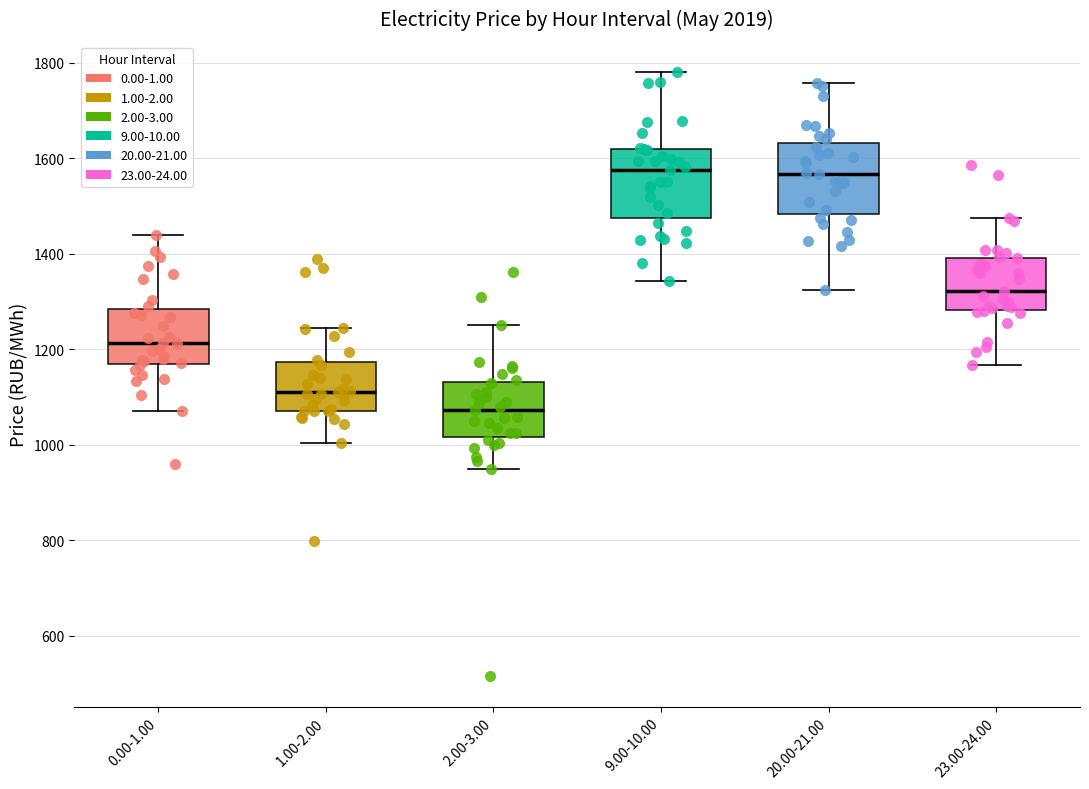

Reading left to right, read every box against the y-axis: the position of its median line, the range the box covers, and the ends of its whiskers. The values are not printed on the chart, so give them approximately, as read against the axis.

0.00-1.00: median 1220, box 1160 to 1280, whiskers 1080 to 1440
1.00-2.00: median 1100, box 1080 to 1180, whiskers 1000 to 1240
2.00-3.00: median 1080, box 1020 to 1140, whiskers 940 to 1240
9.00-10.00: median 1580, box 1480 to 1620, whiskers 1340 to 1780
20.00-21.00: median 1560, box 1480 to 1640, whiskers 1320 to 1760
23.00-24.00: median 1320, box 1280 to 1400, whiskers 1160 to 1480